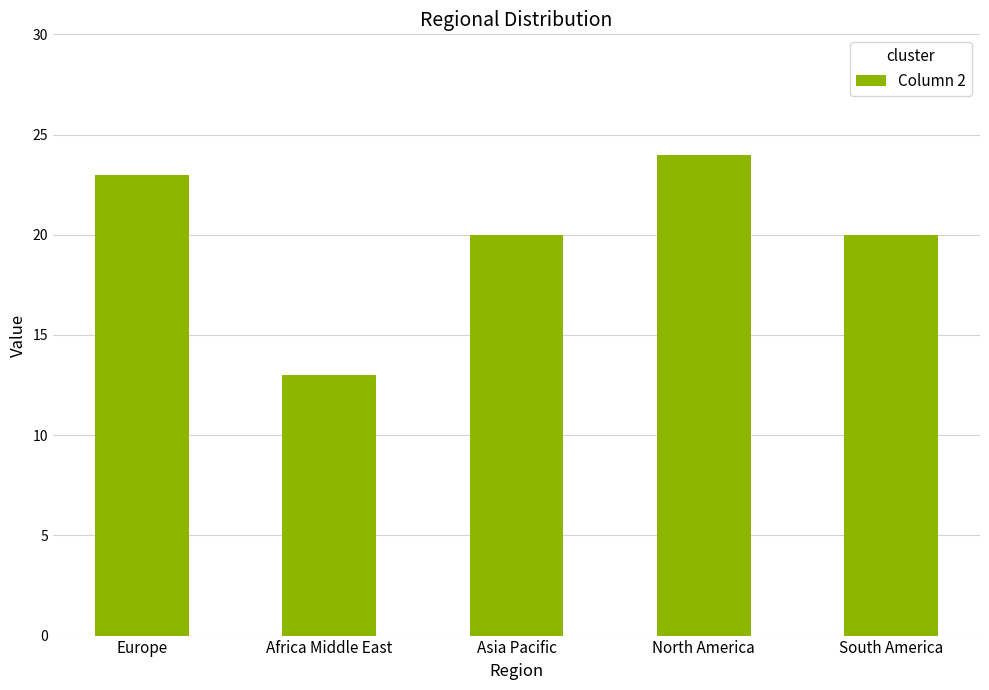

Where does the data first go above 20?

Europe